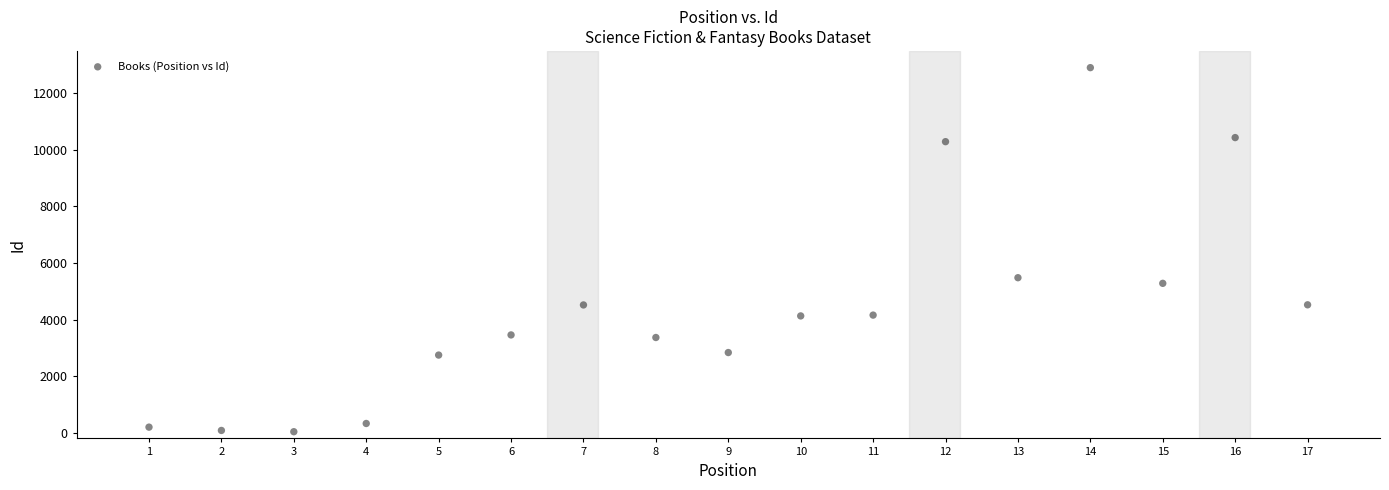

What Y value in the scatter plot is closest to 6473?

5482